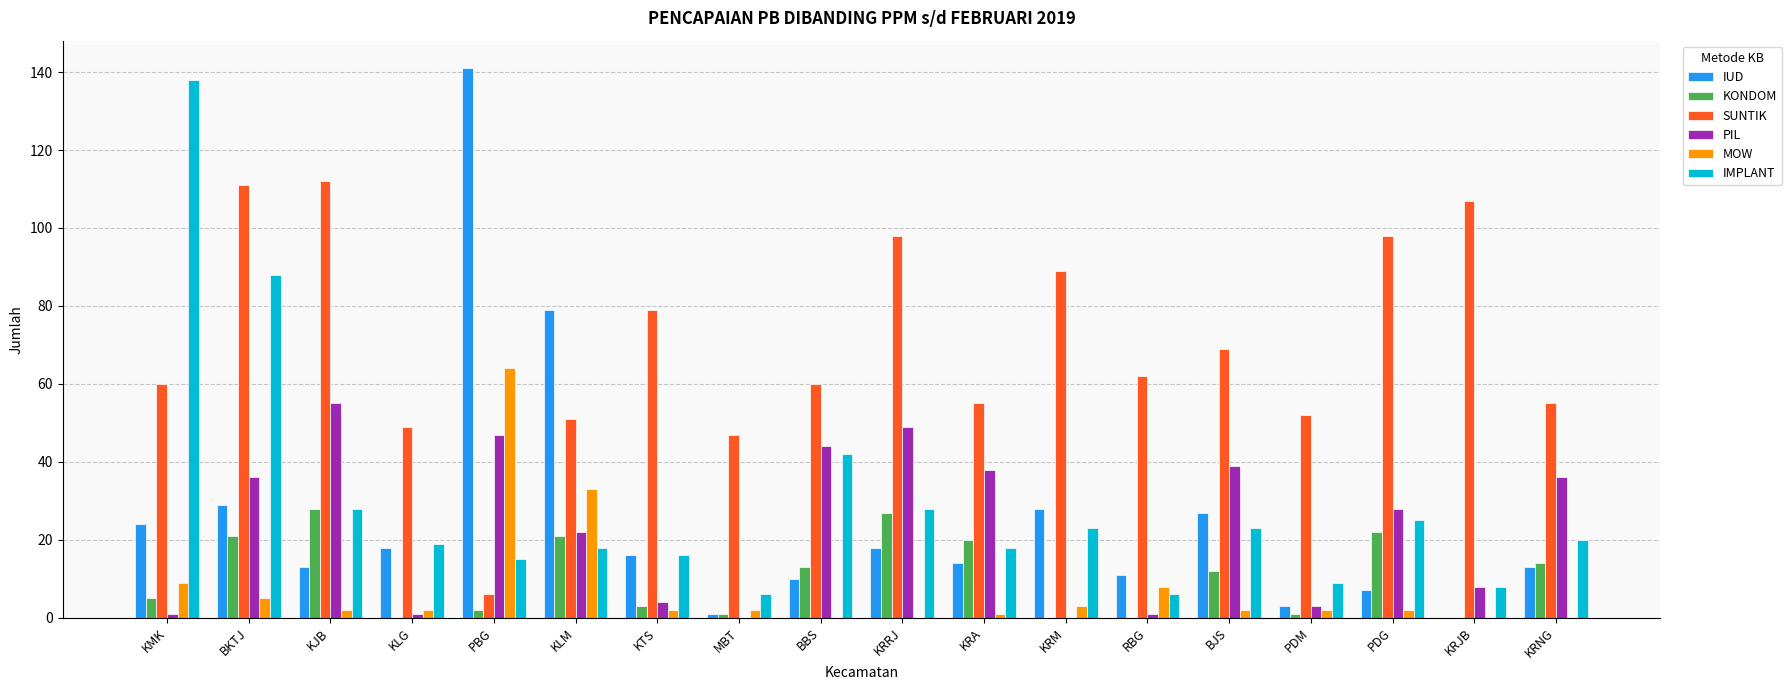

Is it true that IMPLANT equals 32 at KRM?

False